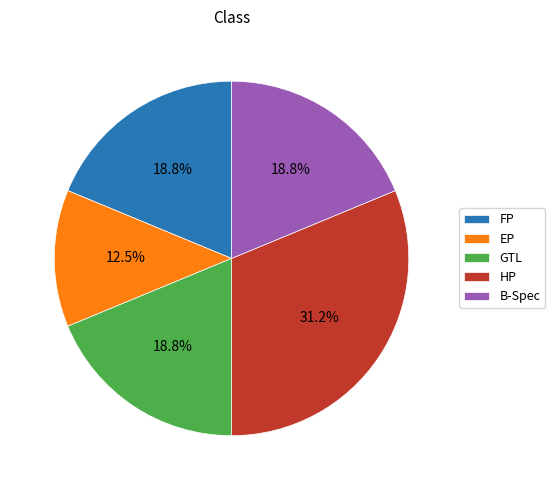

Combined, do EP and HP account for over 50%?

No